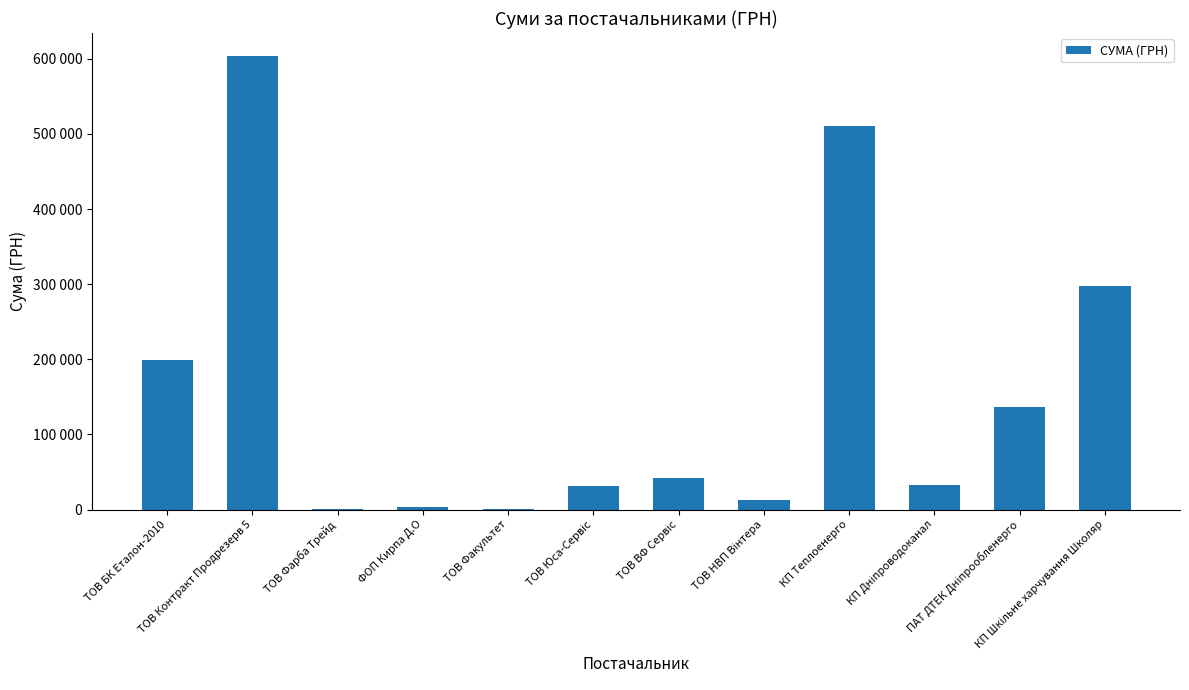

Which label corresponds to the smallest value in the chart?

ТОВ Факультет